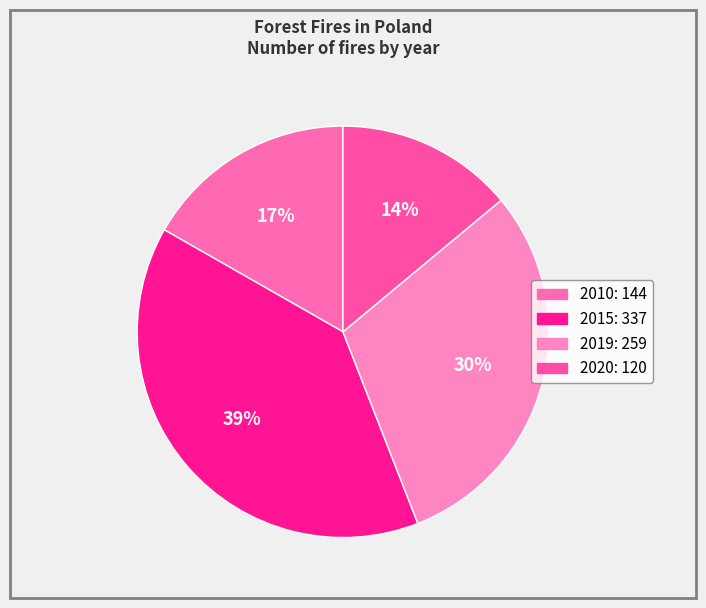

What is the smallest slice in the pie chart?

2020